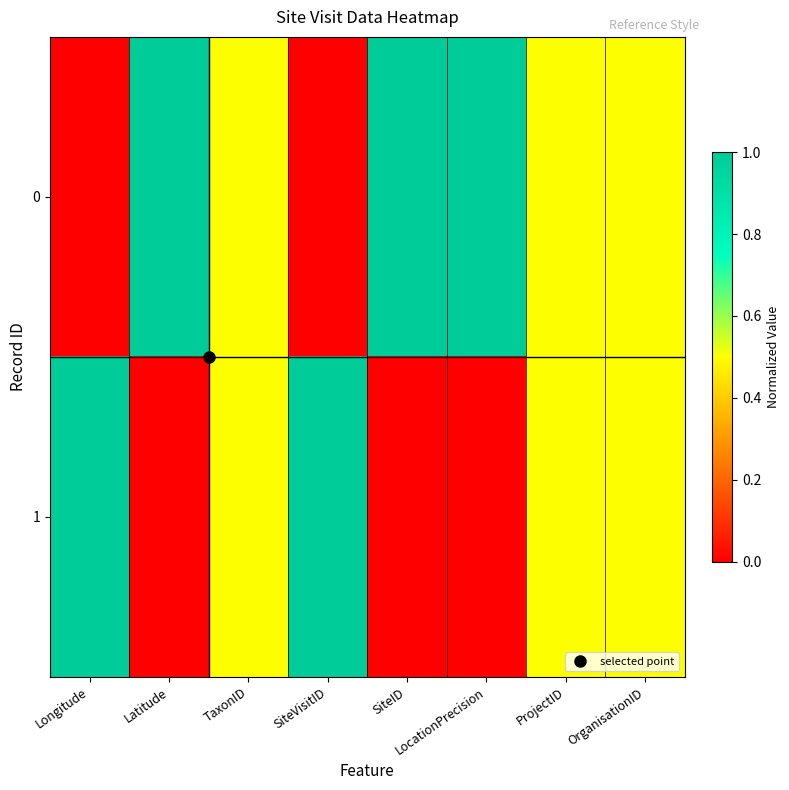

Reading left to right, list all the values displayed in this chart.

0: Longitude=0.0	Latitude=1.0	TaxonID=0.5	SiteVisitID=0.0	SiteID=1.0	LocationPrecision=1.0	ProjectID=0.5	OrganisationID=0.5
1: Longitude=1.0	Latitude=0.0	TaxonID=0.5	SiteVisitID=1.0	SiteID=0.0	LocationPrecision=0.0	ProjectID=0.5	OrganisationID=0.5